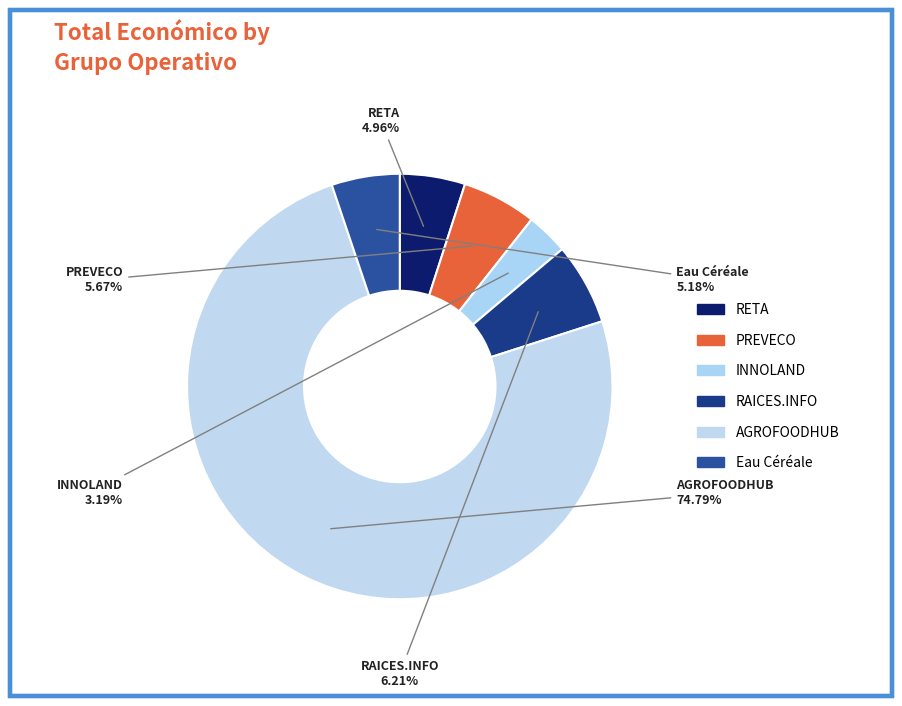

Count the number of slices in the pie.

6